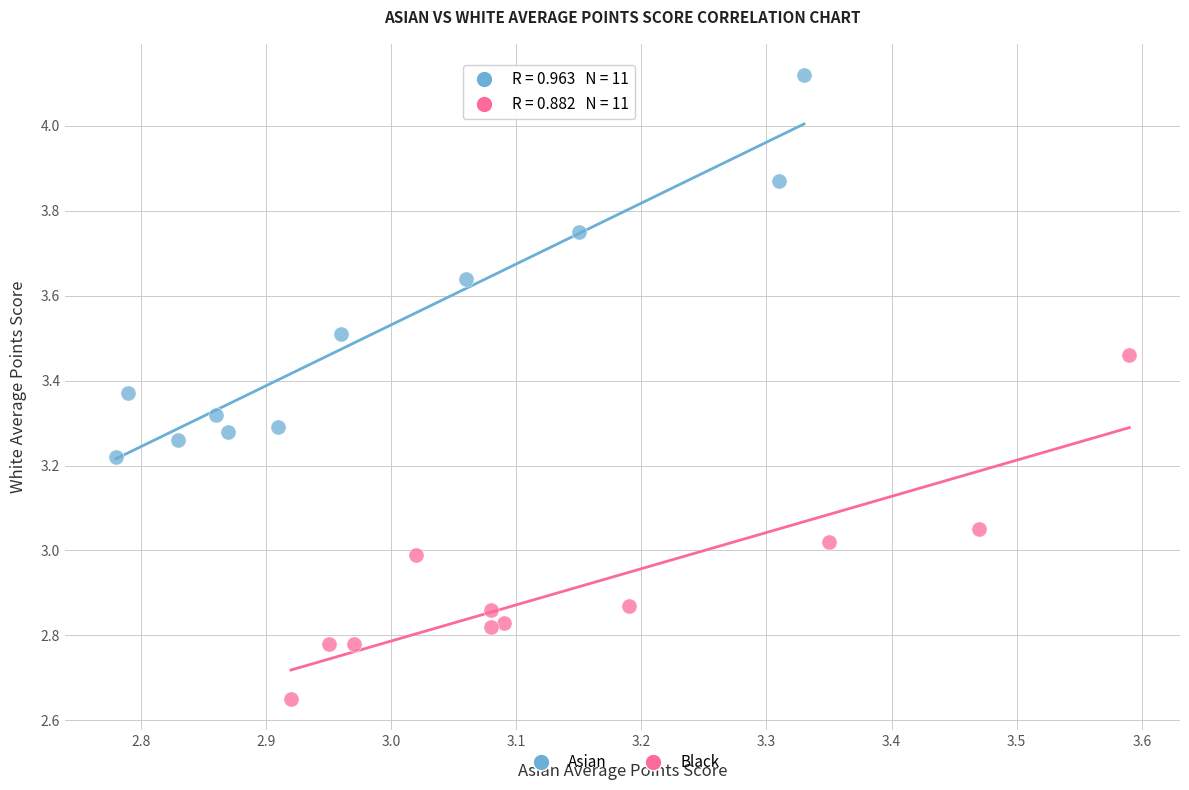

Which series has the largest Y range (max minus min)?

Asian